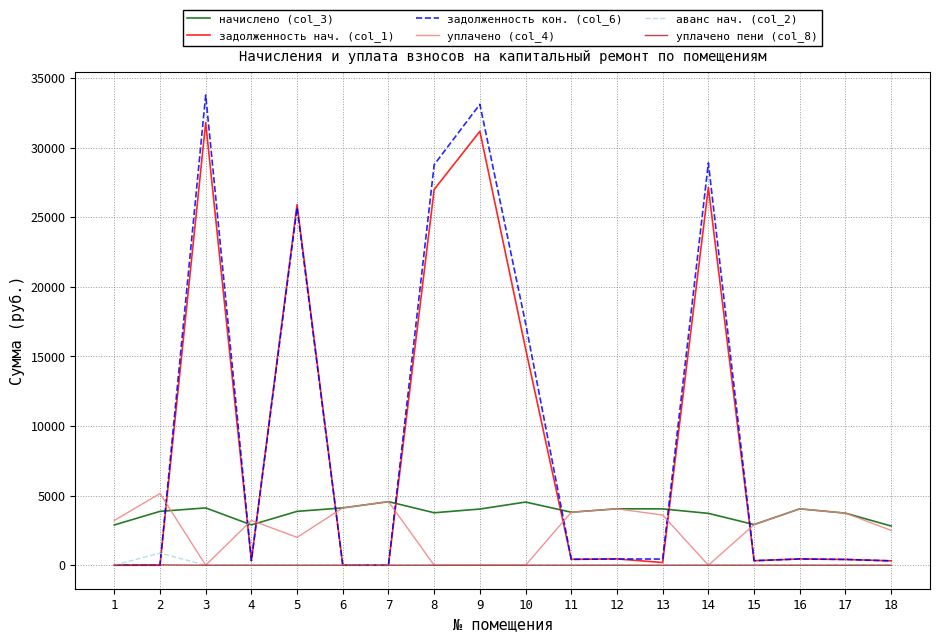

At which label does уплачено (col_4) first exceed 3217?

2